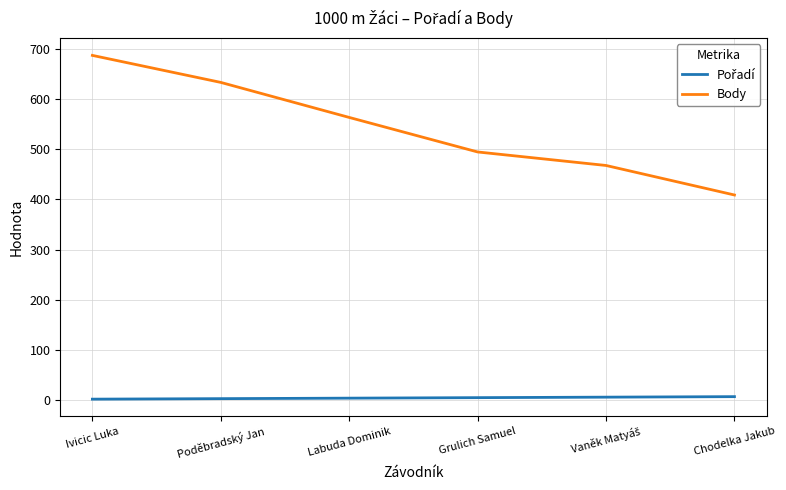

What is the sum of all Body values?

3258